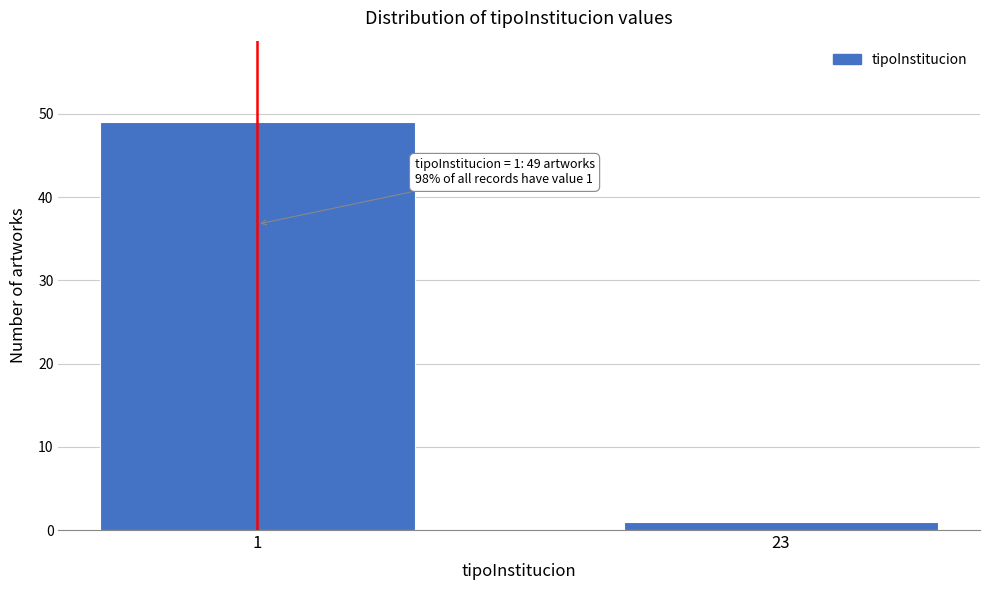

Reading left to right, transcribe all the data shown in this chart.

1=49	23=1